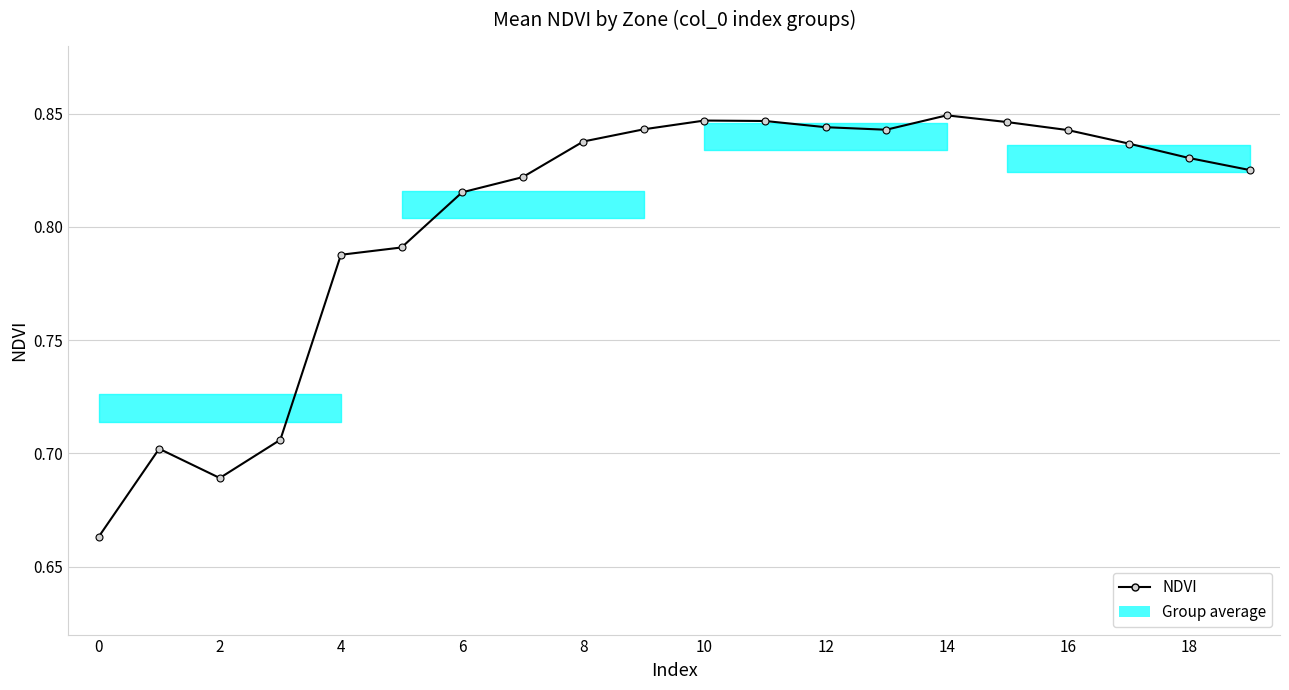

How many values are between 0 and 1?

20